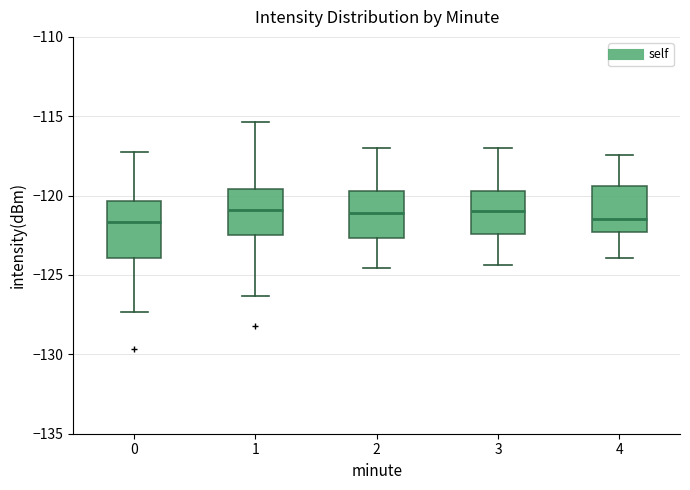

Reading left to right, transcribe this box plot: for each box, give where its median line is, the range the box spans, and where its two whiskers end, as read against the y-axis. The values are not printed on the chart, so give them approximately, as read against the axis.

0: median -121.5, box -124.0 to -120.5, whiskers -127.5 to -117.5
1: median -121.0, box -122.5 to -119.5, whiskers -126.5 to -115.5
2: median -121.0, box -122.5 to -119.5, whiskers -124.5 to -117.0
3: median -121.0, box -122.5 to -119.5, whiskers -124.5 to -117.0
4: median -121.5, box -122.5 to -119.5, whiskers -124.0 to -117.5